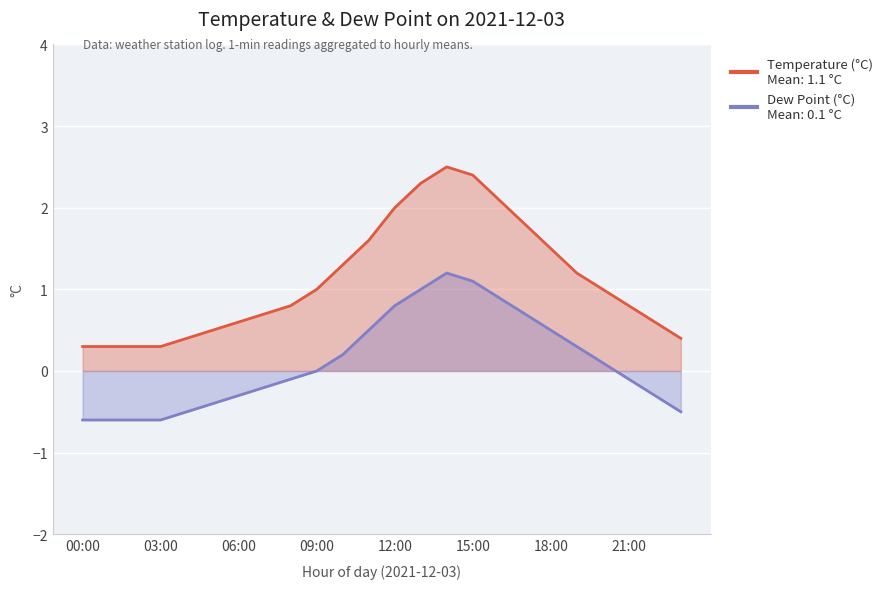

Between 23 and 19, which is larger?

19